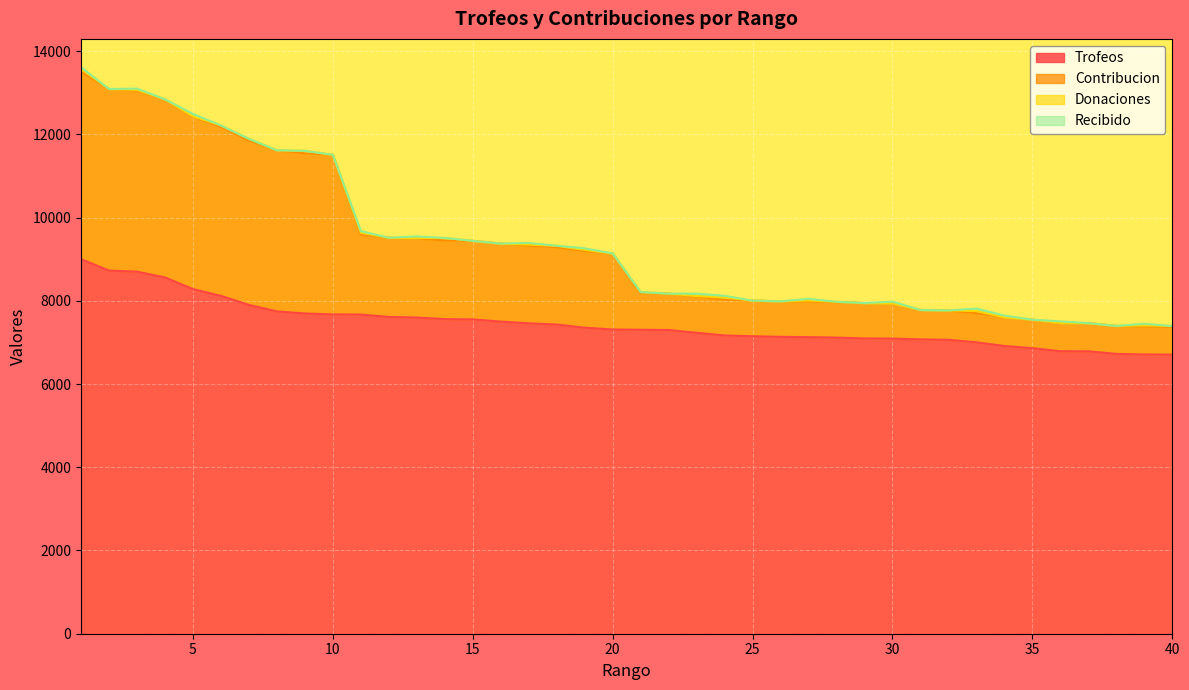

What is the total value across all series at 12?

17127